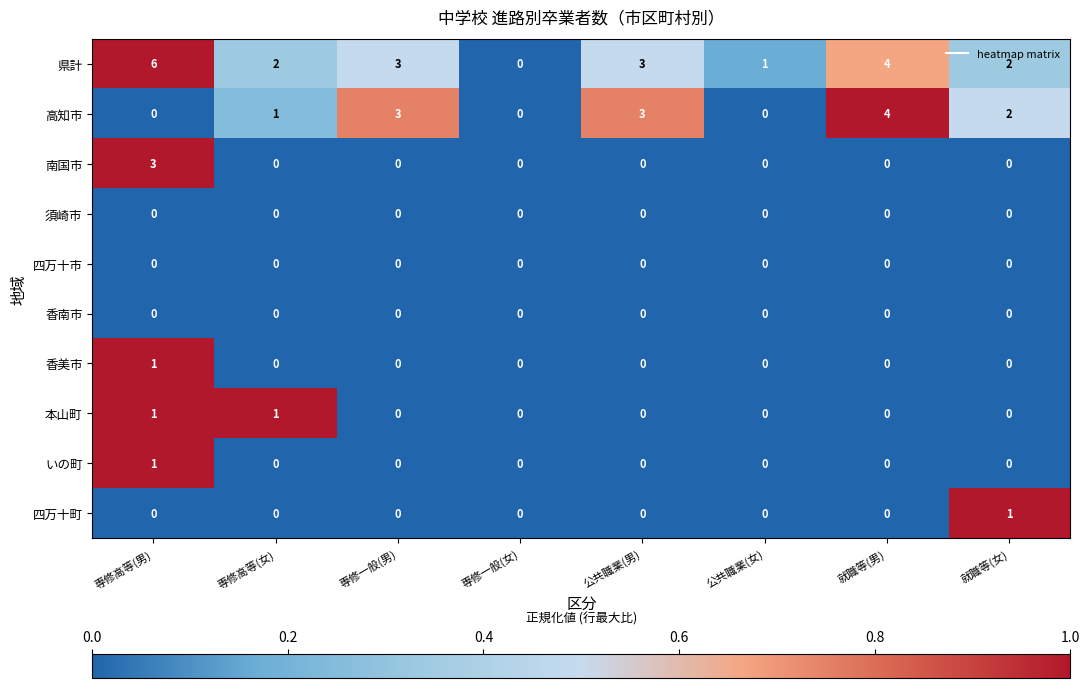

What is the difference between the highest and lowest values at 公共職業(女)?

1